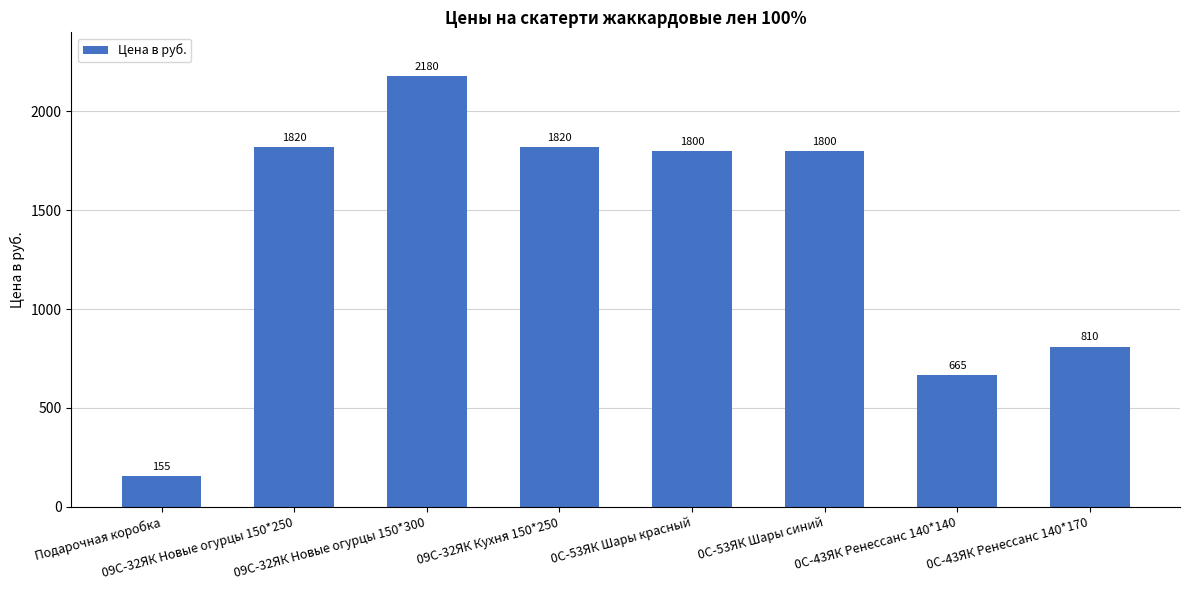

How many bars are there in total?

8